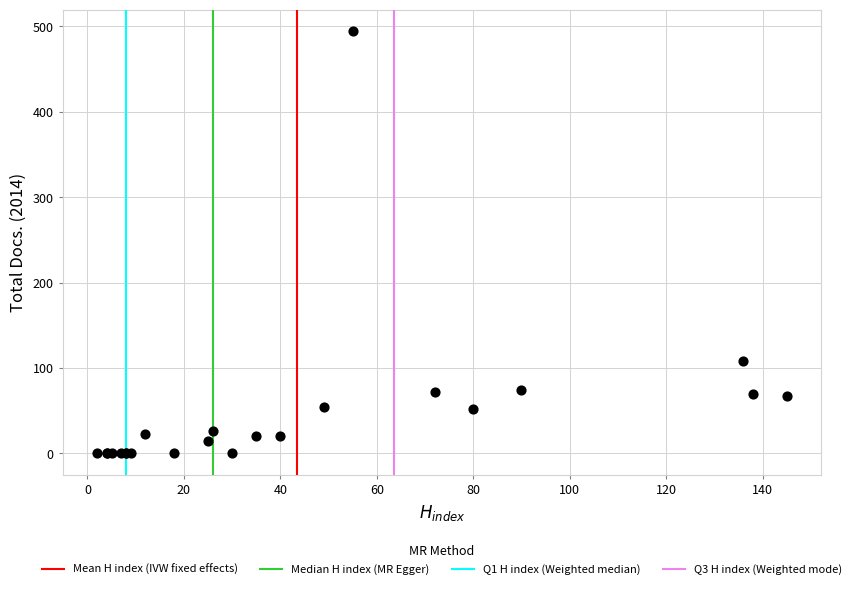

What Y value in the scatter plot is closest to 247?

108